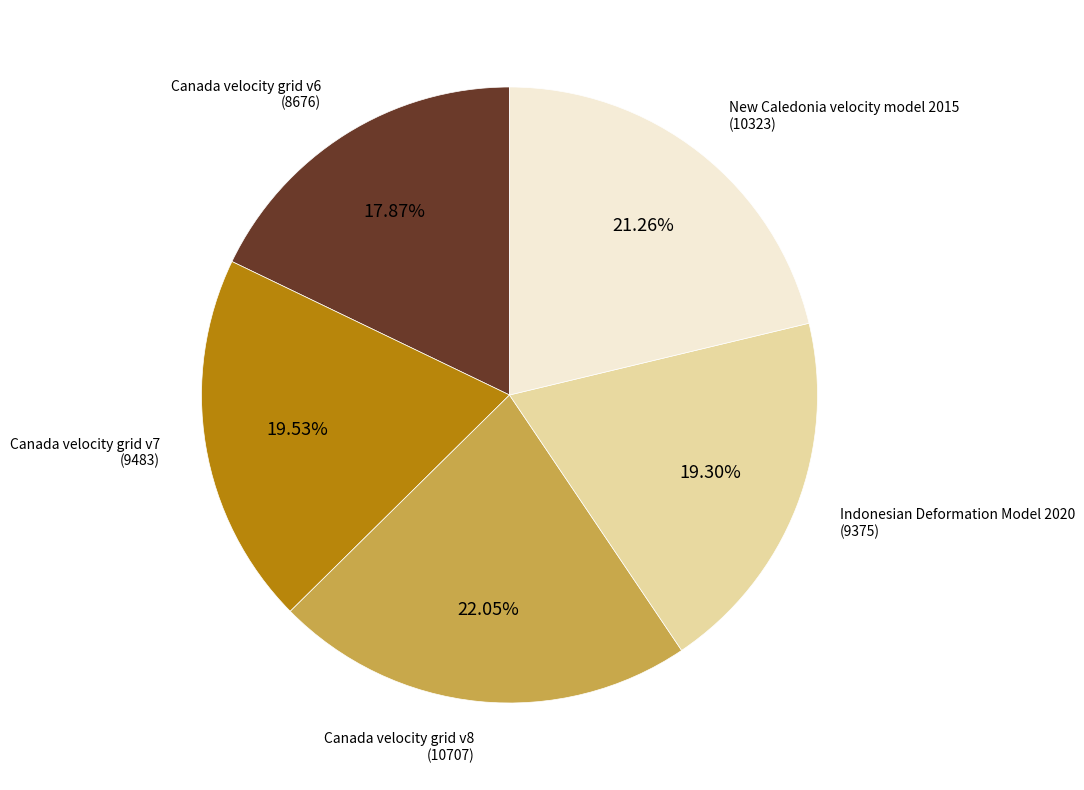

To the nearest percent, what is the difference between the largest and smallest slice percentages?

4%